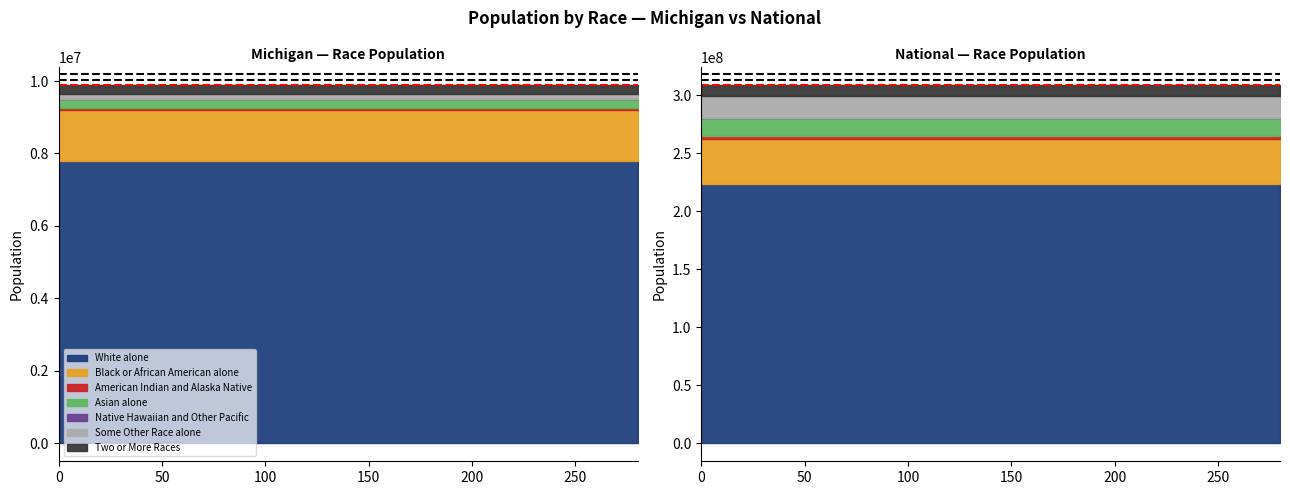

True or false: Michigan has a value of 62007 at American Indian and Alaska Native.

True